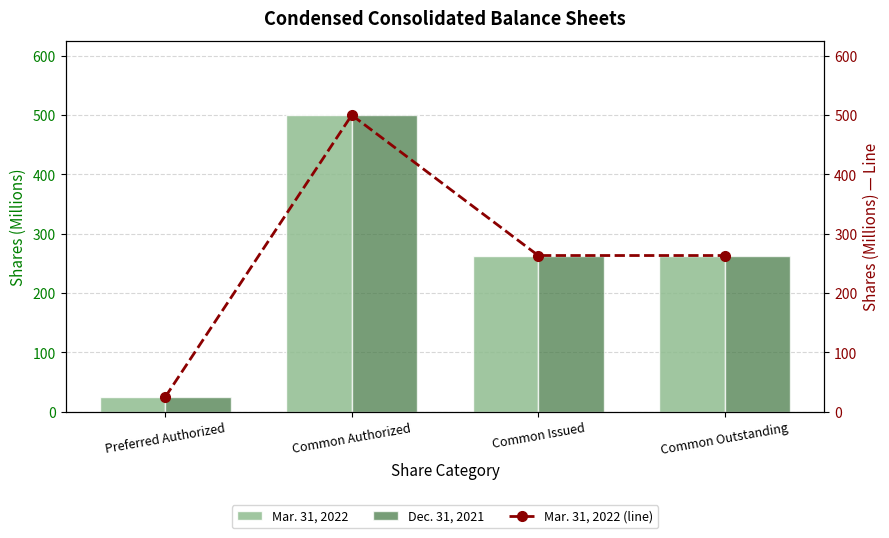

What is the average value of the Mar. 31, 2022 (line) series?

262.9